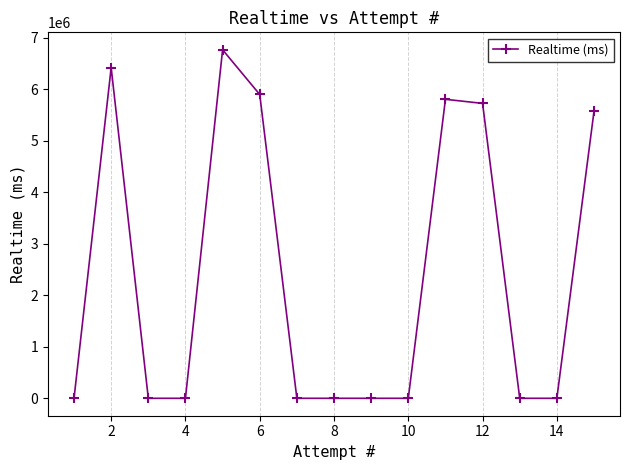

What is the maximum value shown in the chart?

6771451